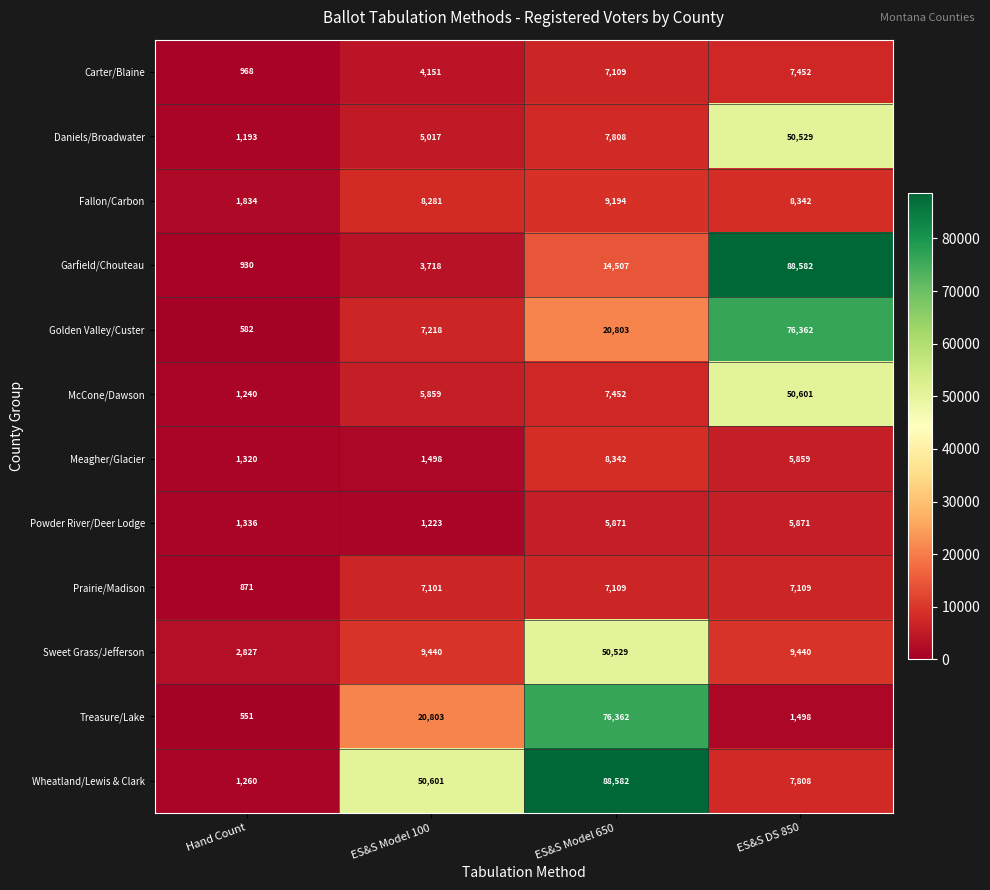

Is it true that Golden Valley/Custer equals 76362 at ES&S DS 850?

True